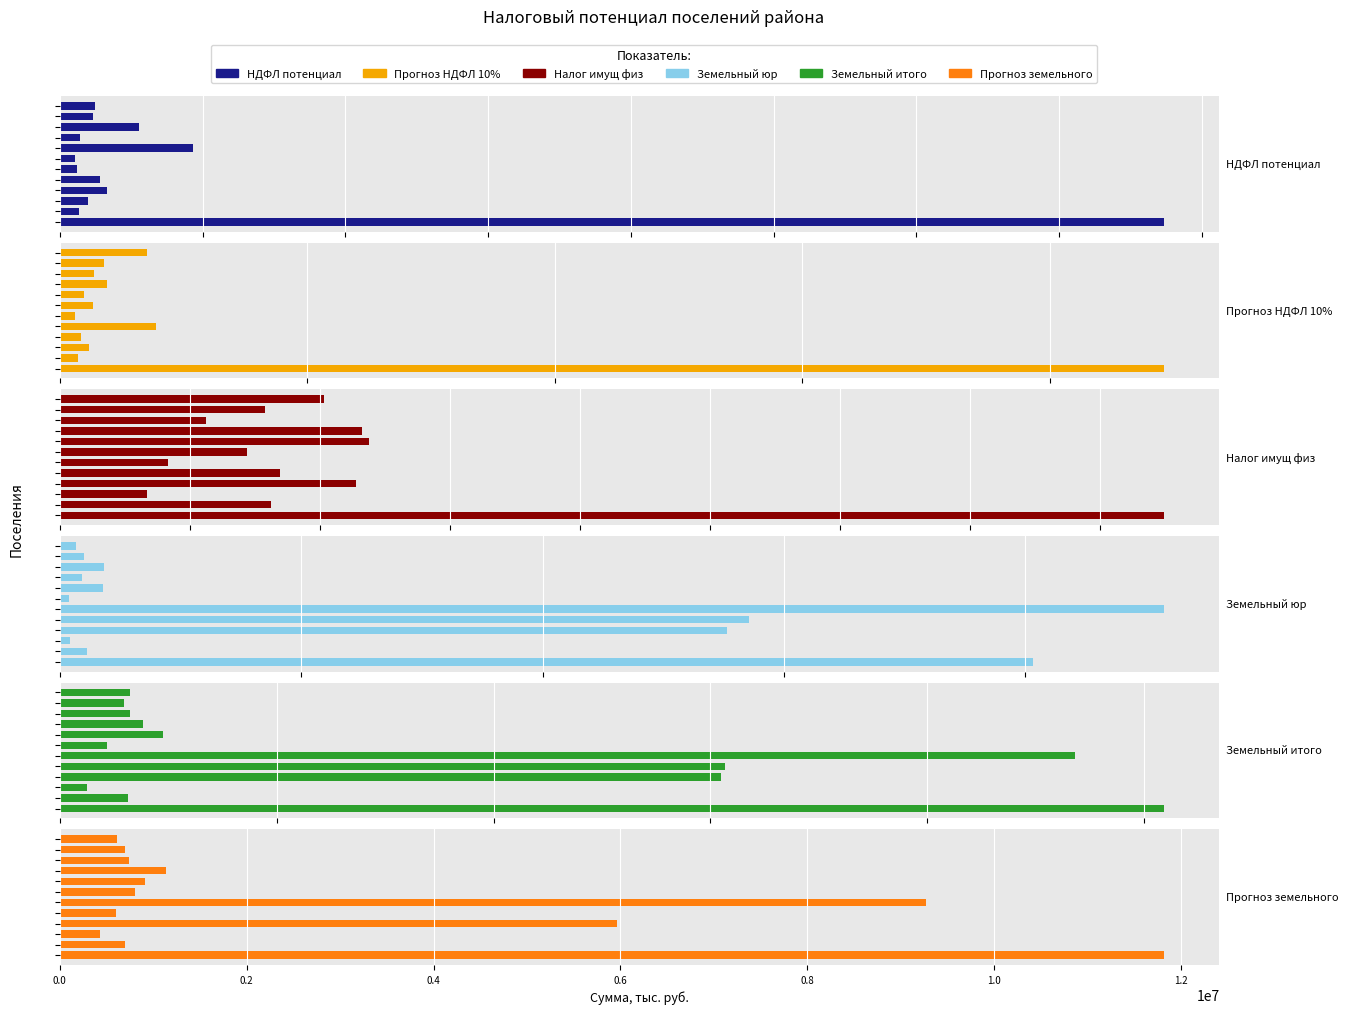

Which series has the largest total across all categories?

Земельный итого